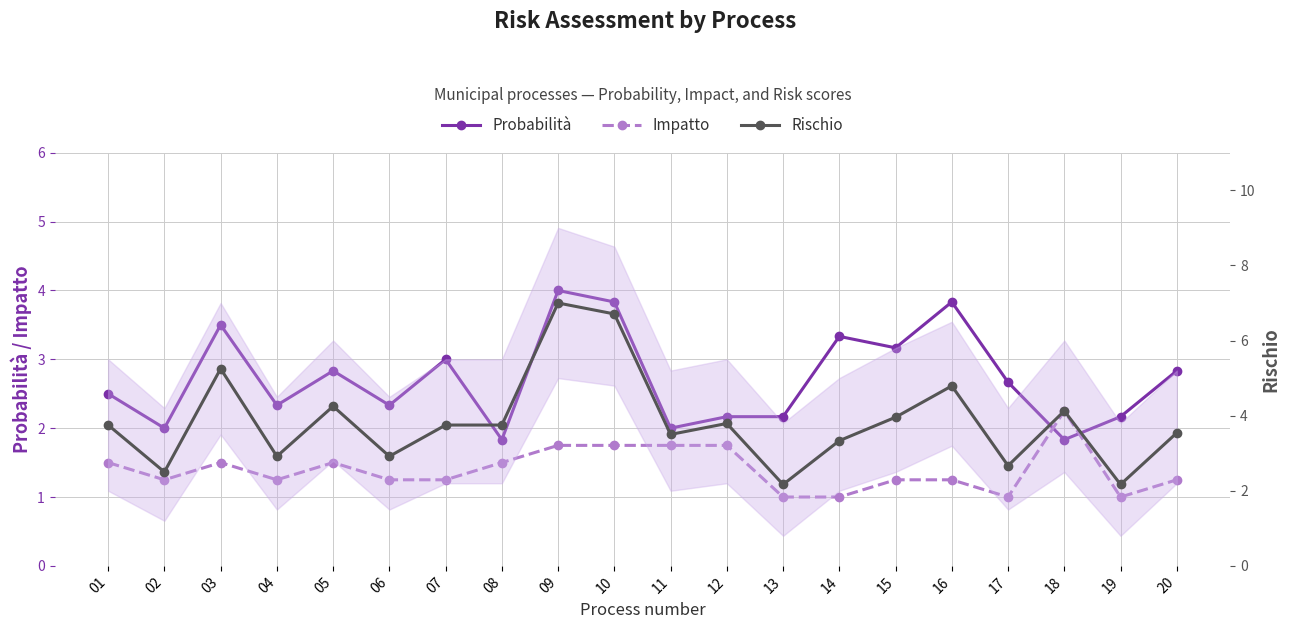

Which series changed the most between 04 and 11?

Rischio